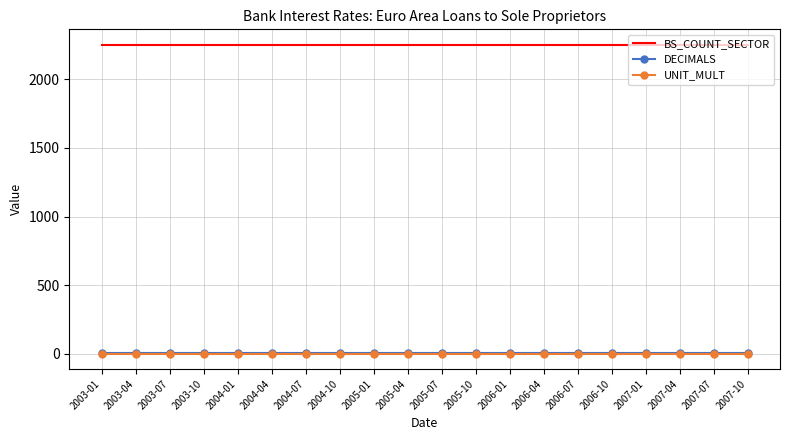

True or false: BS_COUNT_SECTOR and UNIT_MULT intersect in this chart.

False